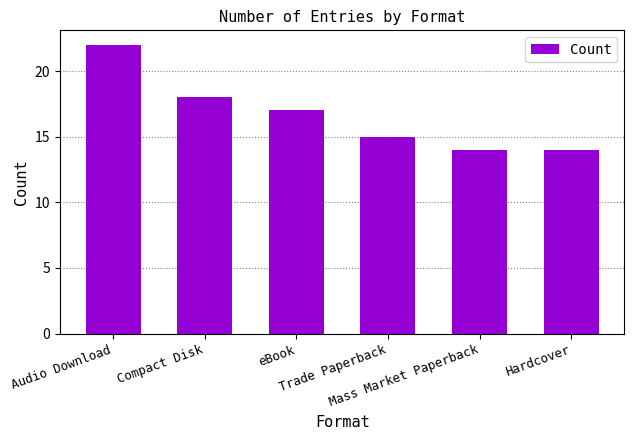

What is the label of the 4th bar from the left?

Trade Paperback